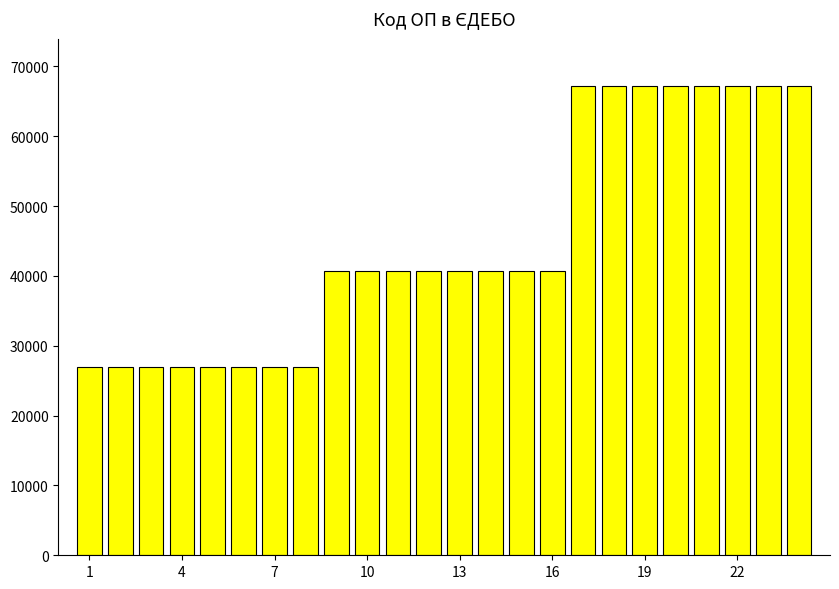

What is the smallest value displayed?

27007